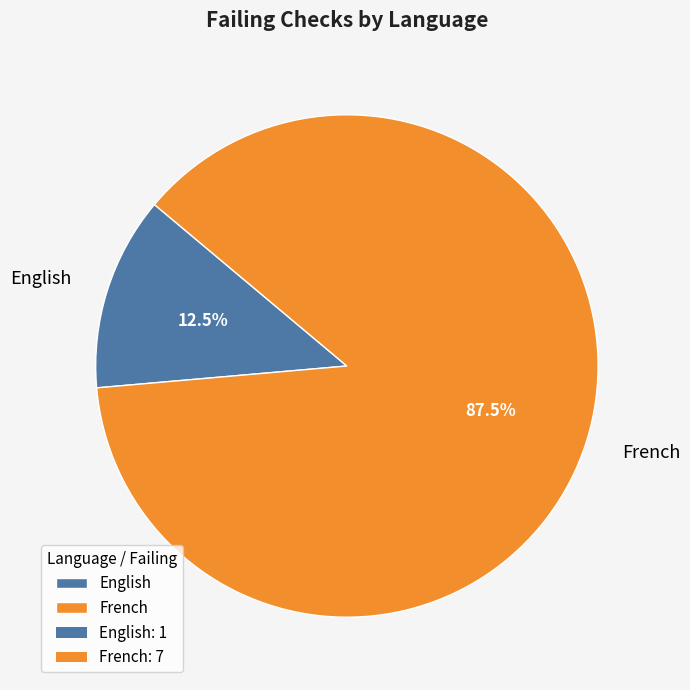

Is there a majority slice in this chart?

Yes